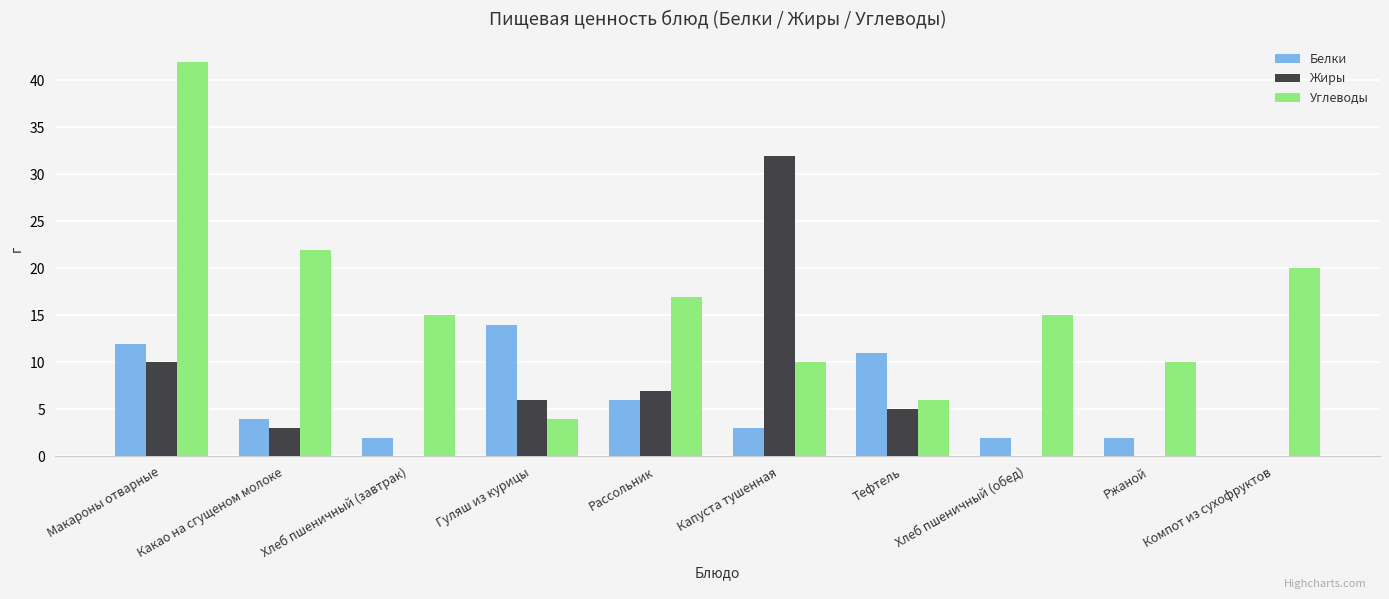

Reading right to left, extract all data points from this chart.

Белки: 0	2	2	11	3	6	14	2	4	12
Жиры: 0	0	0	5	32	7	6	0	3	10
Углеводы: 20	10	15	6	10	17	4	15	22	42